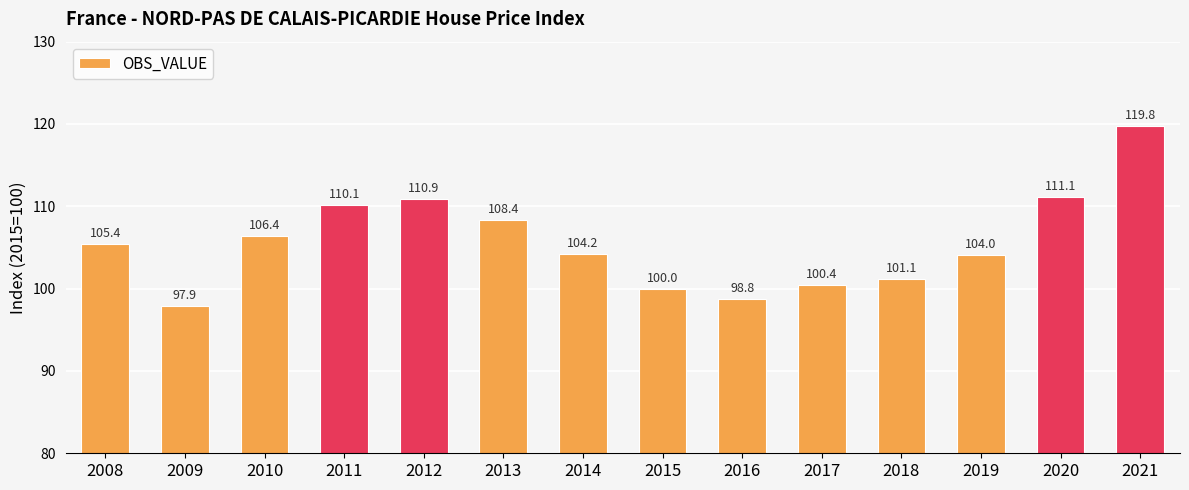

At which label does the data first exceed 105?

2008